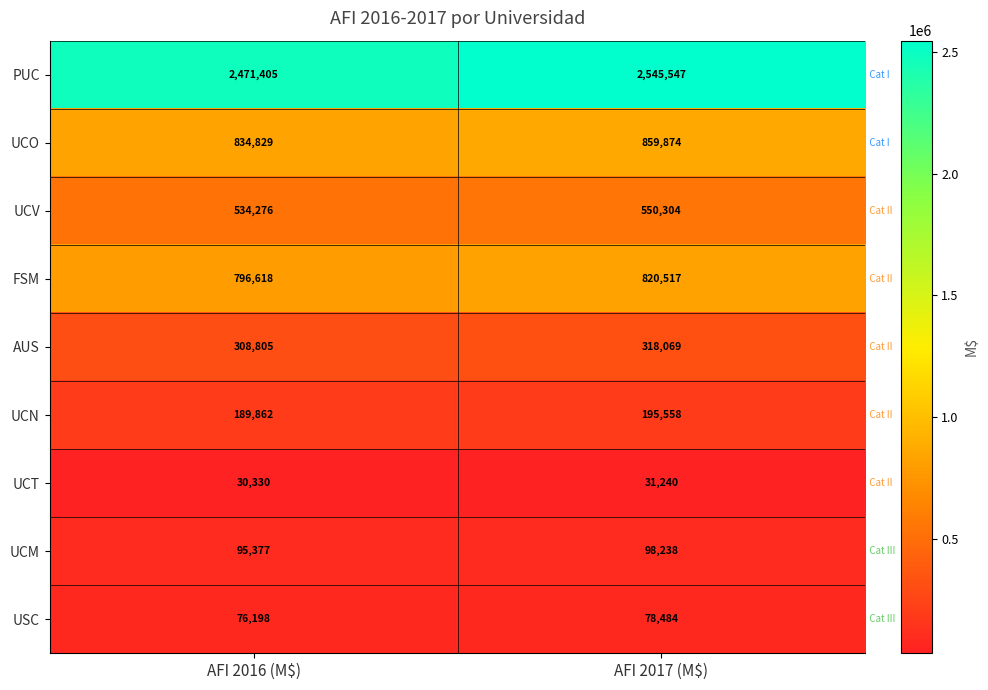

What is the difference between the highest and lowest values at AFI 2016 (M$)?

2441075